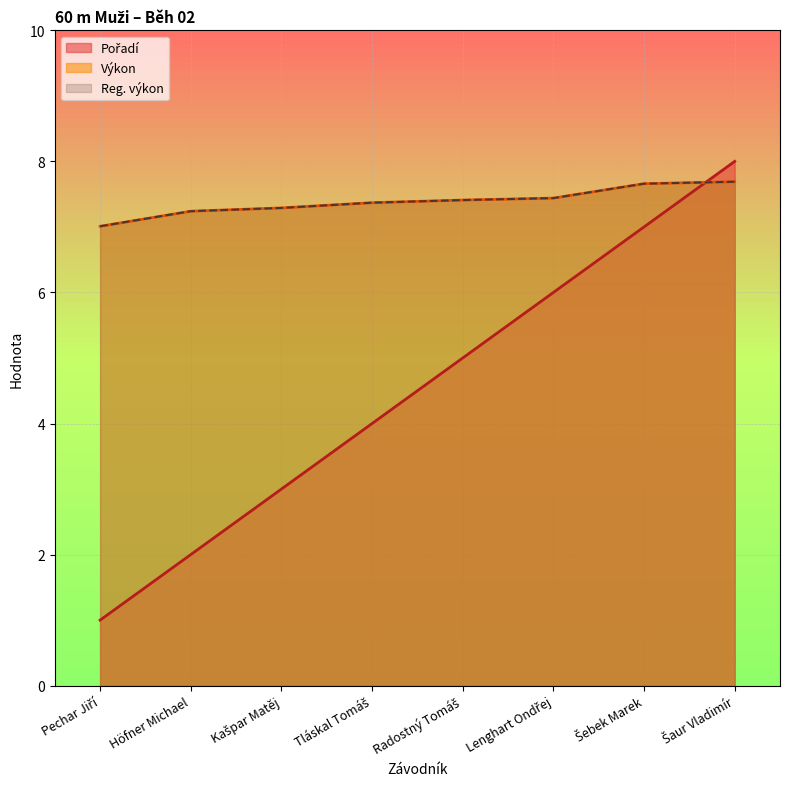

Which label corresponds to the smallest value in the chart?

Pechar Jiří